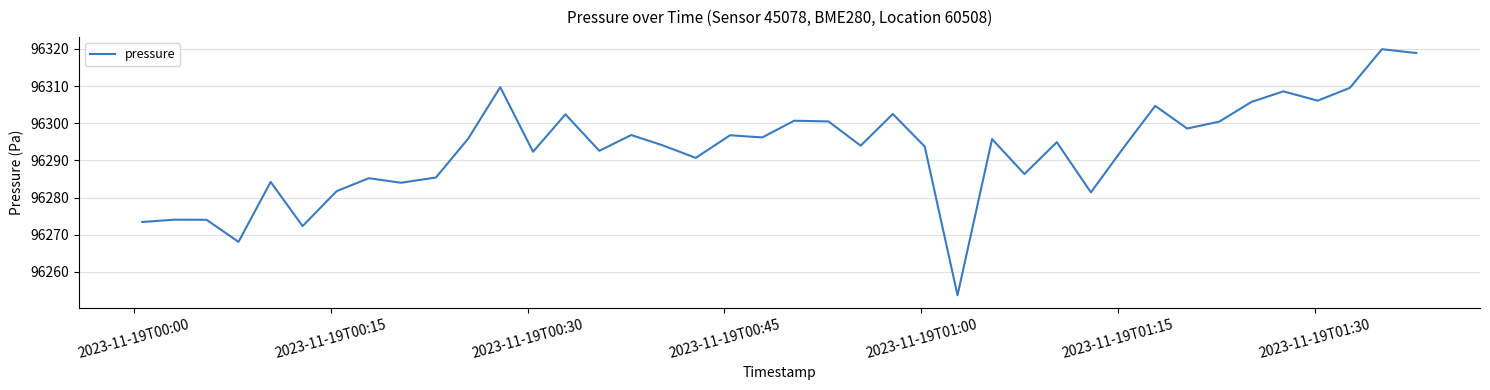

What is the difference between the maximum and minimum values?

66.2